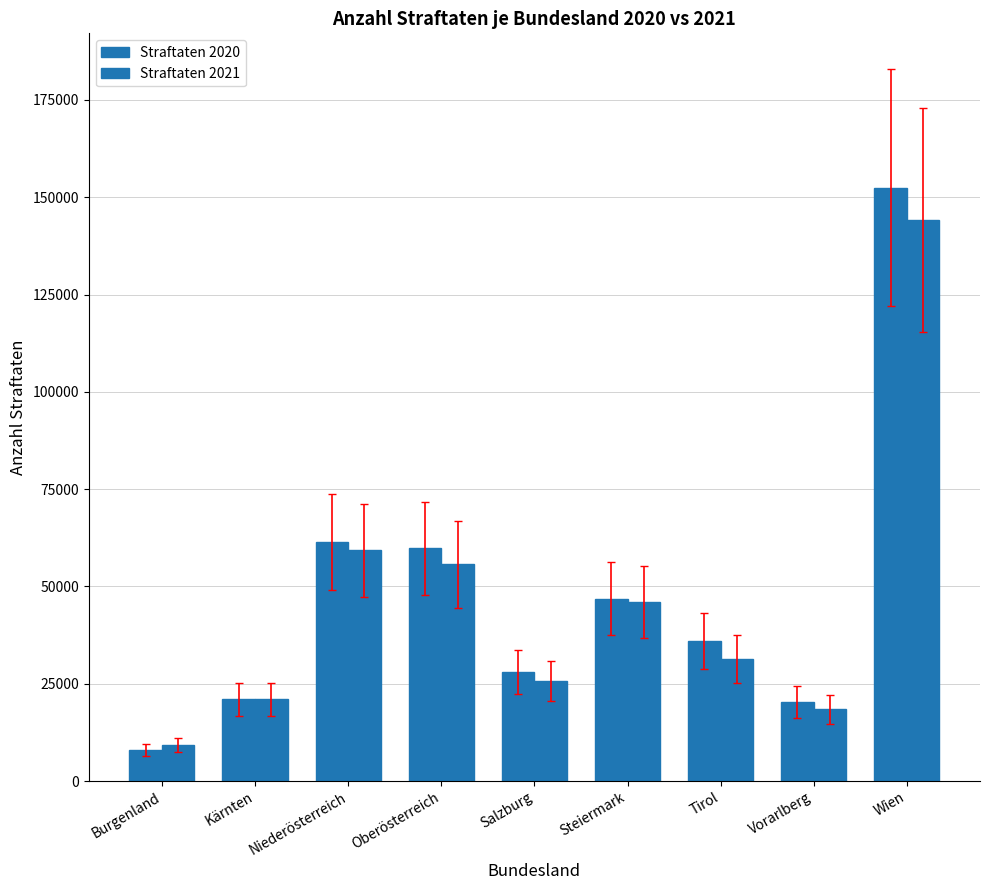

Are the bars grouped side by side (vs. stacked)?

Yes